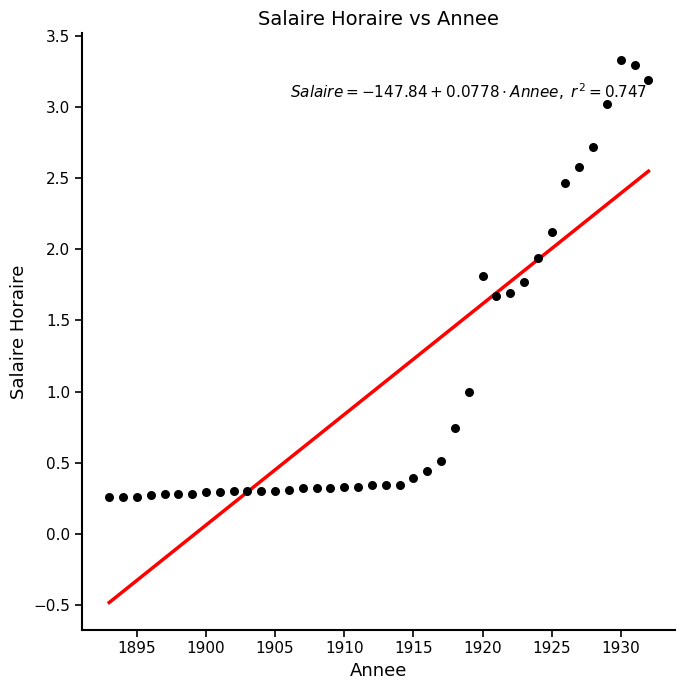

What is the range of Y values (max minus min)?

3.1